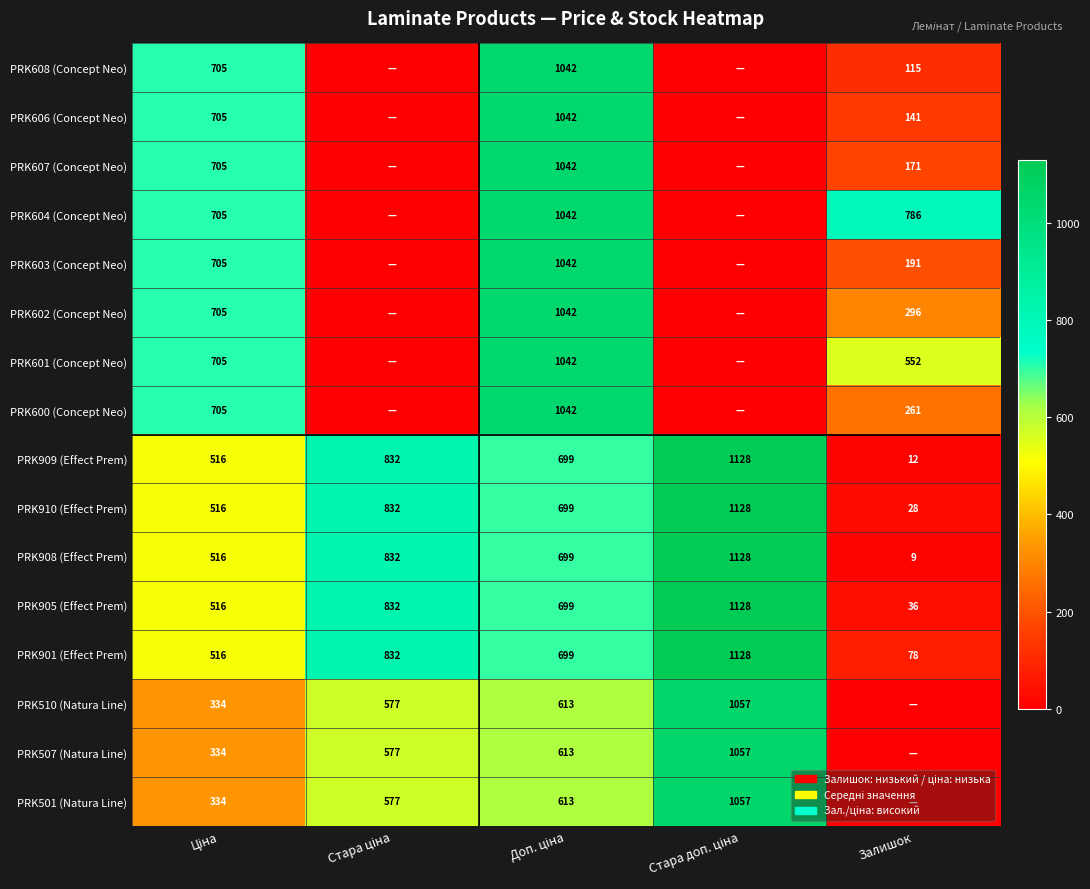

What is the maximum value for PRK909 (Effect Prem)?

1128